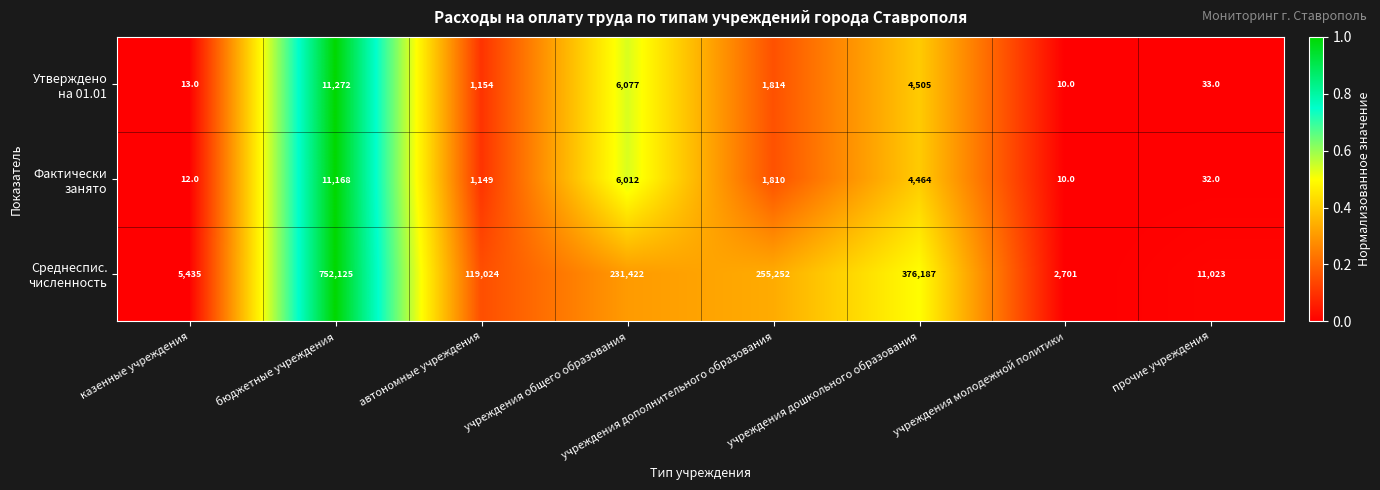

What is the spread (max minus min) of values at автономные учреждения?

117875